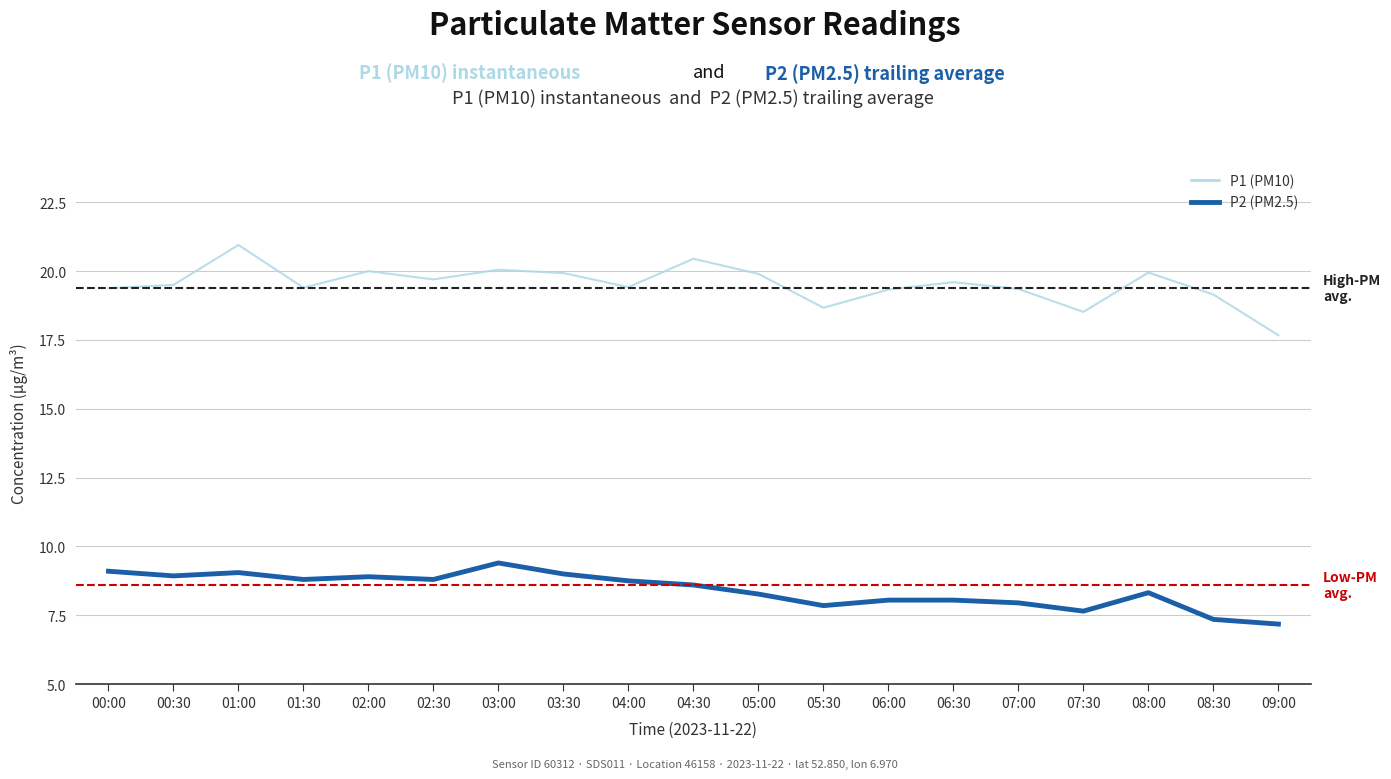

At 08:00, list the series in order from smallest to largest.

P2 (PM2.5), P1 (PM10)